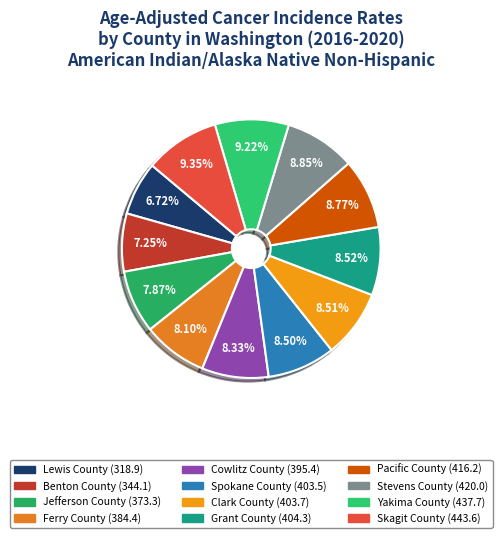

How many segments does this pie chart have?

12